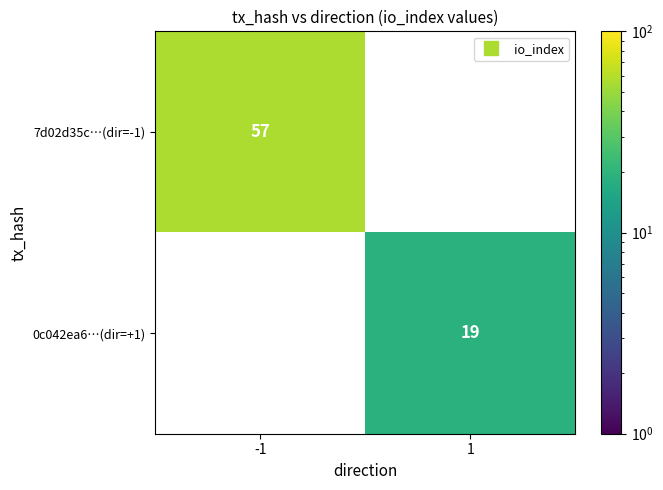

What value does the 7d02d35c…(dir=-1) series have at -1?

57.0